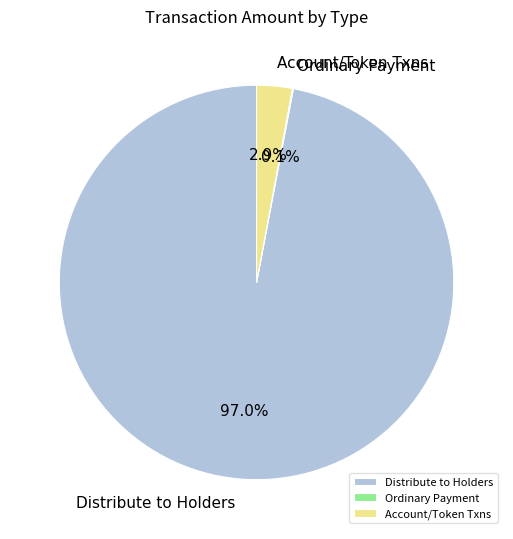

Which slice is the largest?

Distribute to Holders